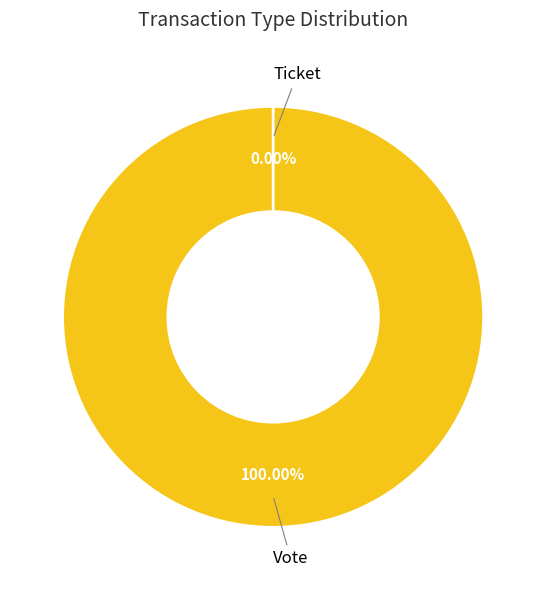

Count the number of slices in the pie.

2